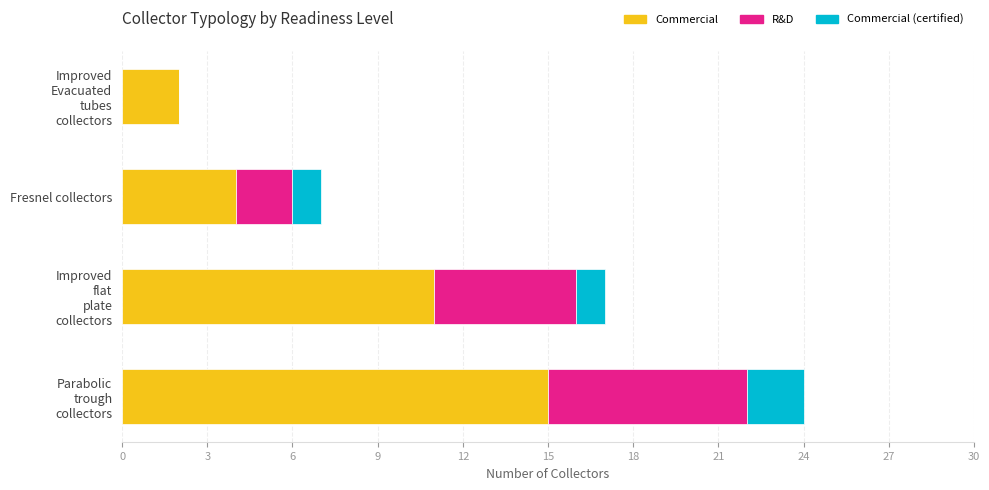

What is the highest value of the Commercial series?

15